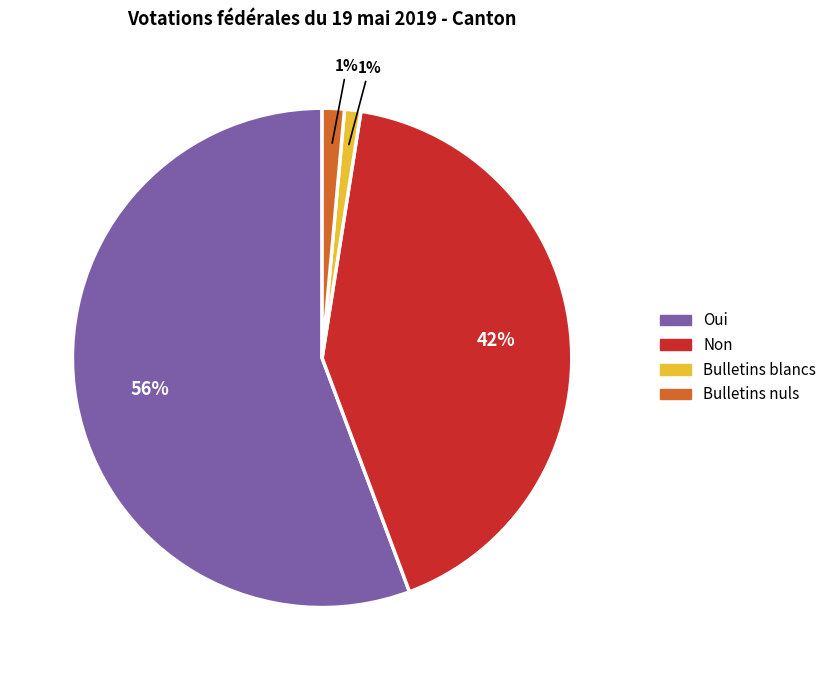

Is it true that Oui is 56% of the pie?

True